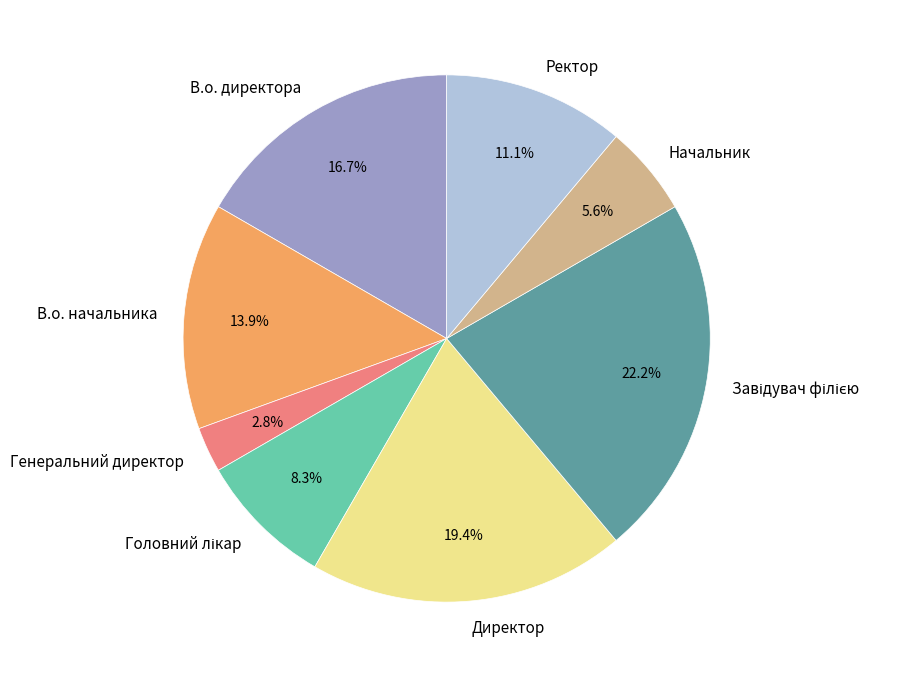

Which has a higher value, В.о. директора or Начальник?

В.о. директора